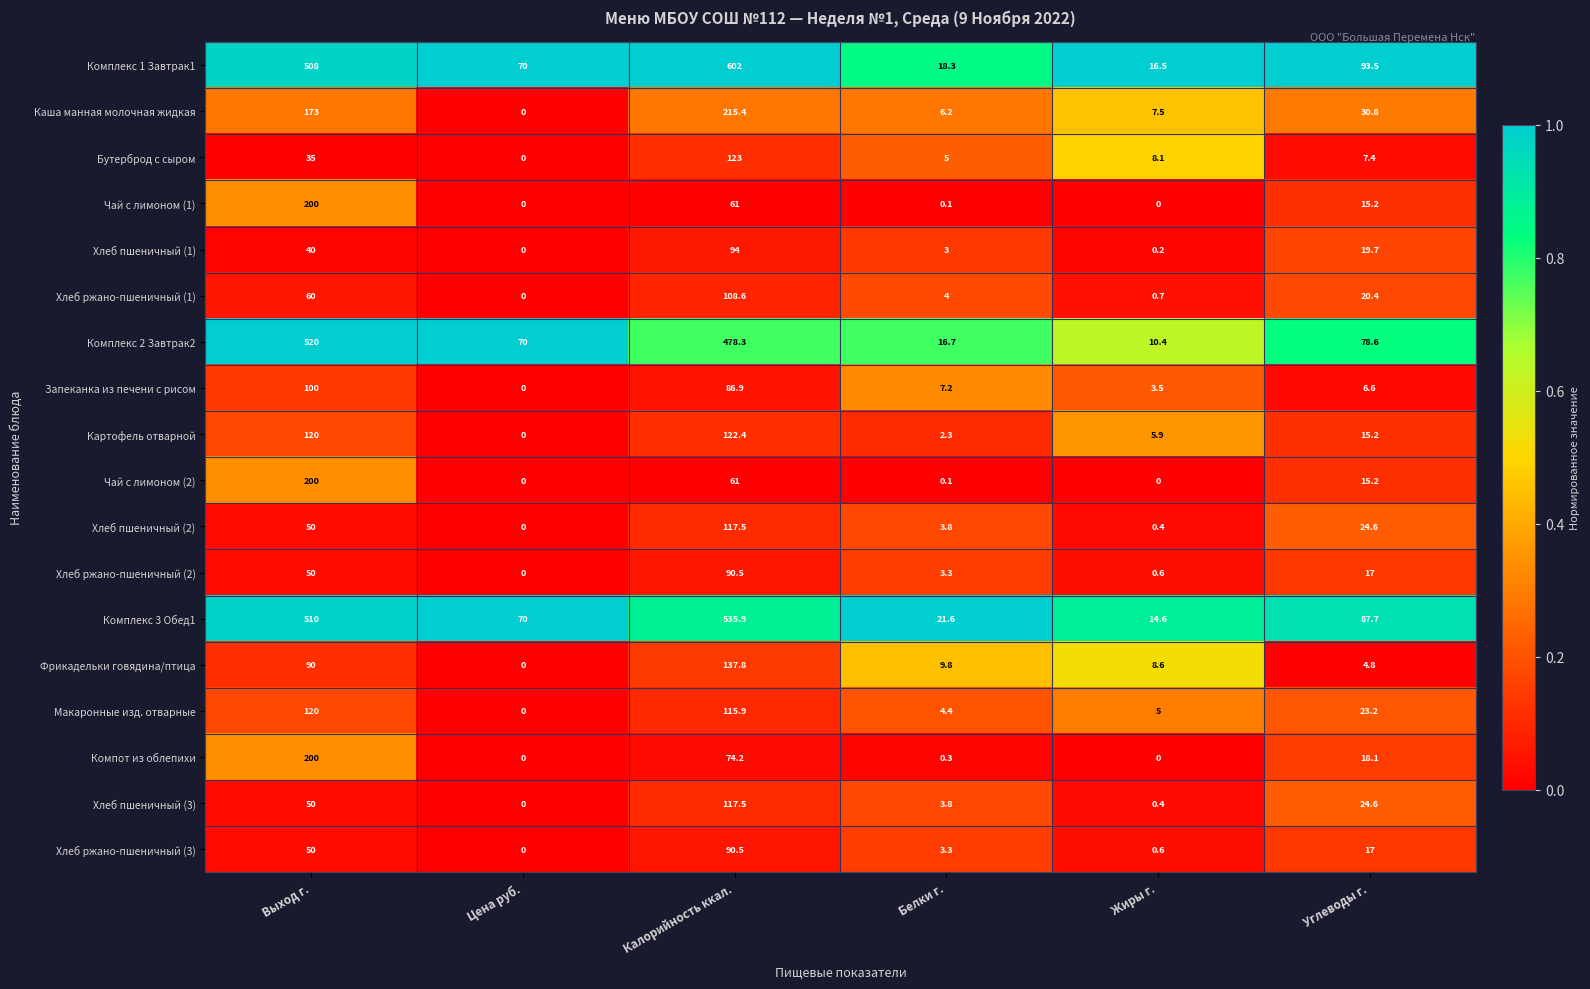

Between Выход г. and Белки г., which series saw the biggest shift?

Комплекс 2 Завтрак2